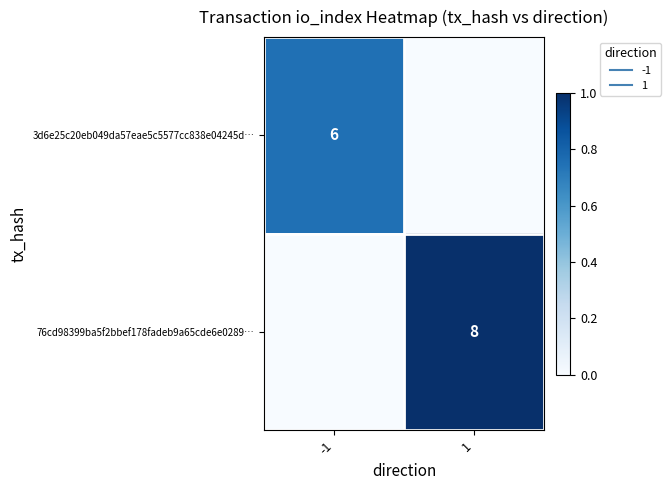

How many positive values does the 76cd98399ba5f2bbef178fadeb9a65cde6e0289… series have?

1